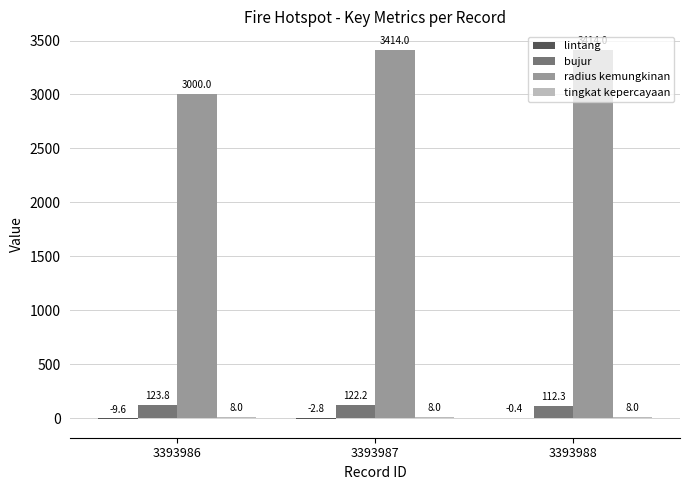

At which category is the sum across all series the highest?

3393987